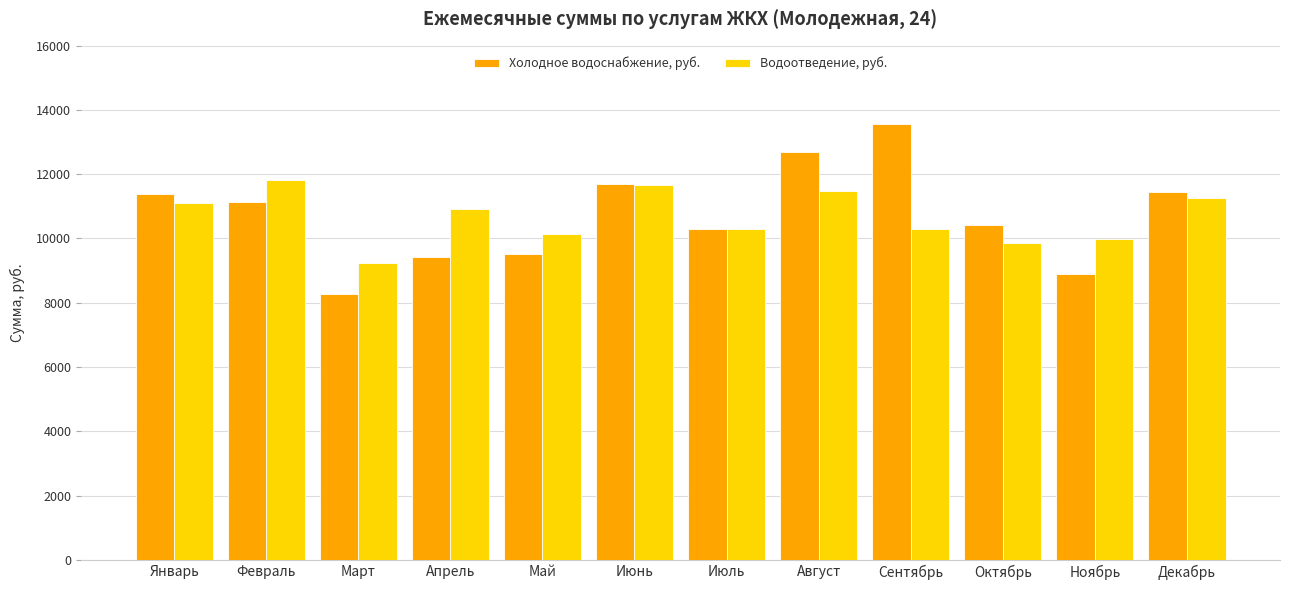

What is the maximum value shown in the chart?

13564.9